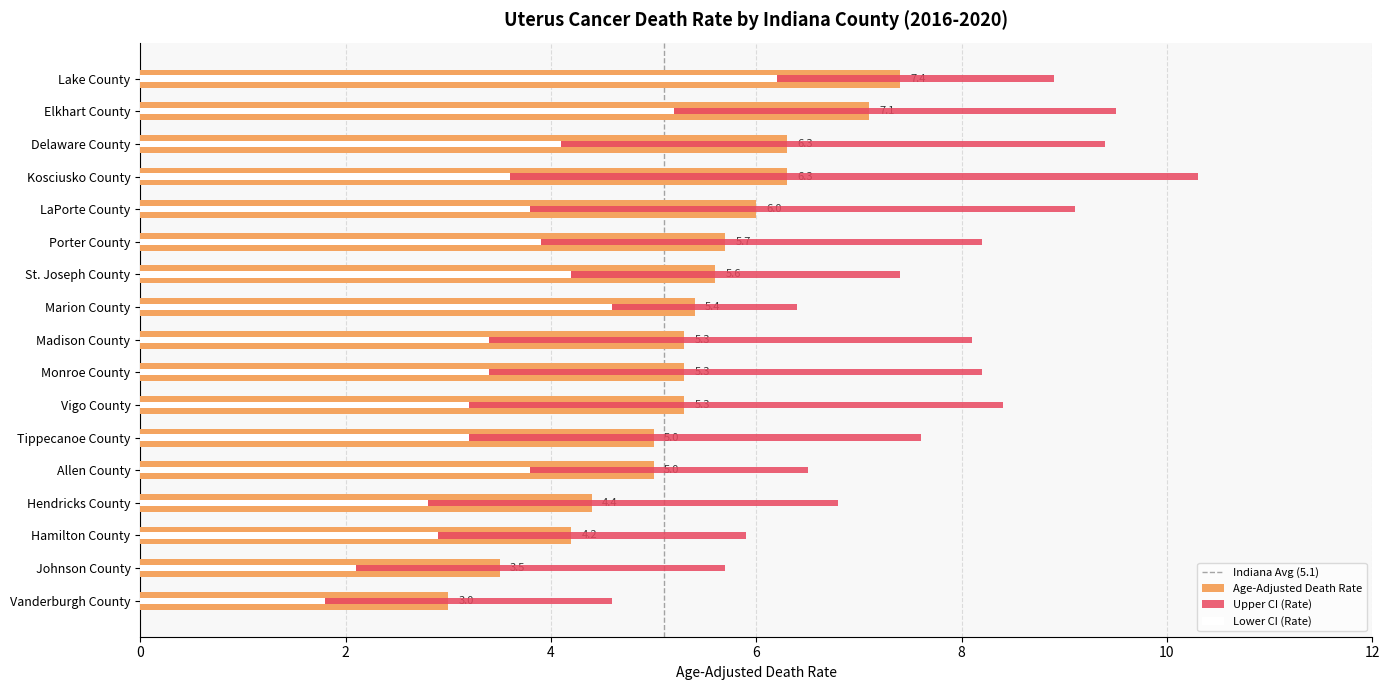

True or false: Upper CI (Rate) has a value of 5.2 at St. Joseph County.

False